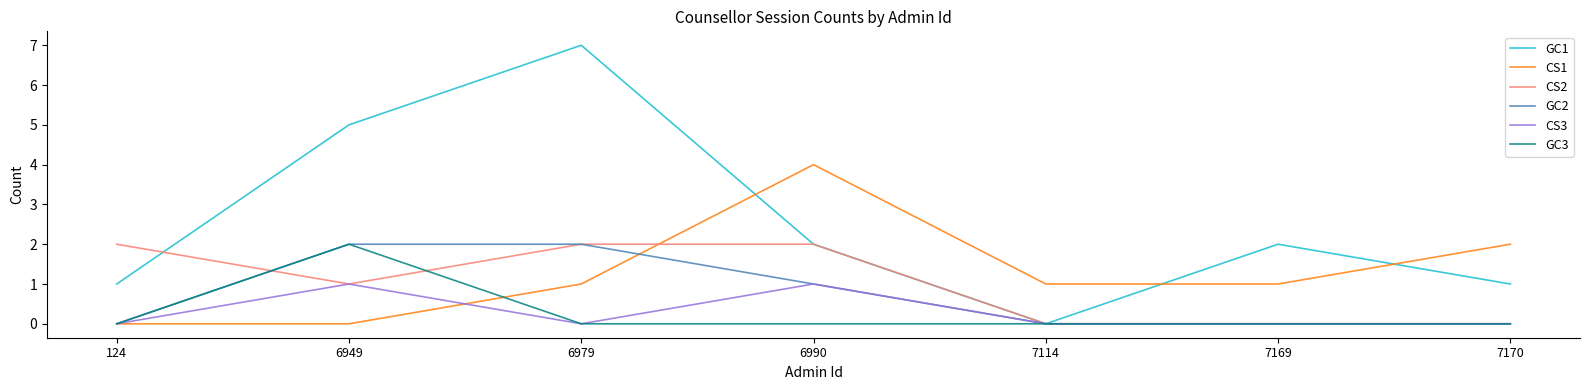

Reading right to left, extract all data points from this chart.

GC1: 7170=1	7169=2	7114=0	6990=2	6979=7	6949=5	124=1
CS1: 7170=2	7169=1	7114=1	6990=4	6979=1	6949=0	124=0
CS2: 7170=0	7169=0	7114=0	6990=2	6979=2	6949=1	124=2
GC2: 7170=0	7169=0	7114=0	6990=1	6979=2	6949=2	124=0
CS3: 7170=0	7169=0	7114=0	6990=1	6979=0	6949=1	124=0
GC3: 7170=0	7169=0	7114=0	6990=0	6979=0	6949=2	124=0